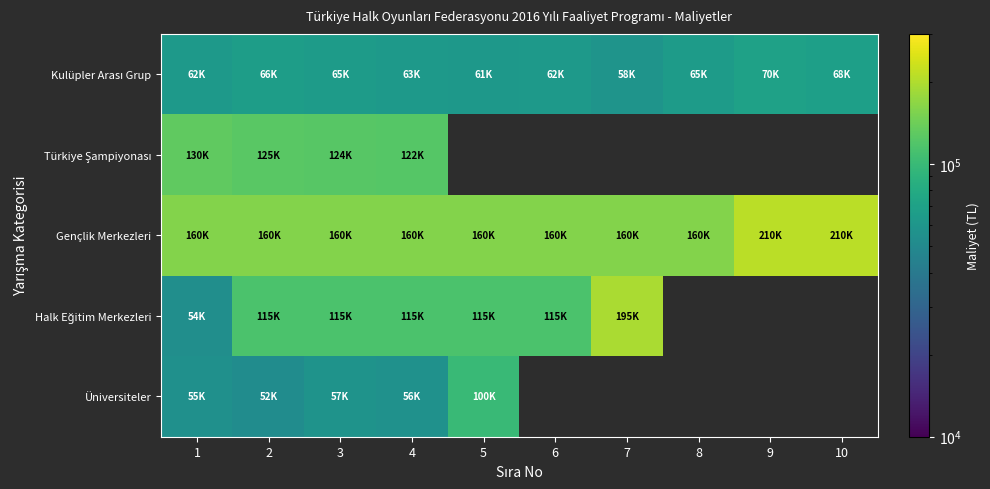

What is the greatest value displayed?

210000.0